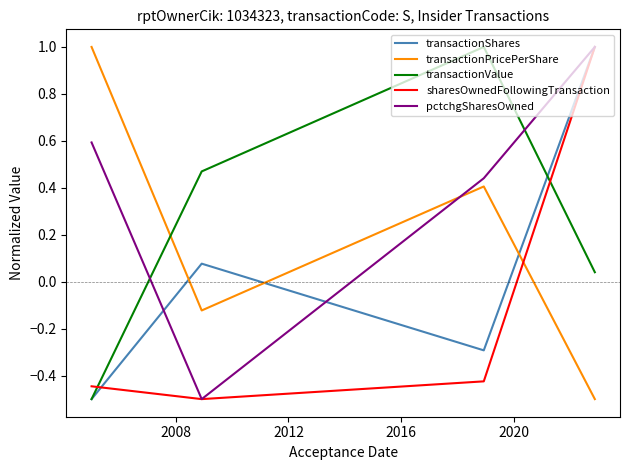

True or false: transactionValue and pctchgSharesOwned intersect in this chart.

True